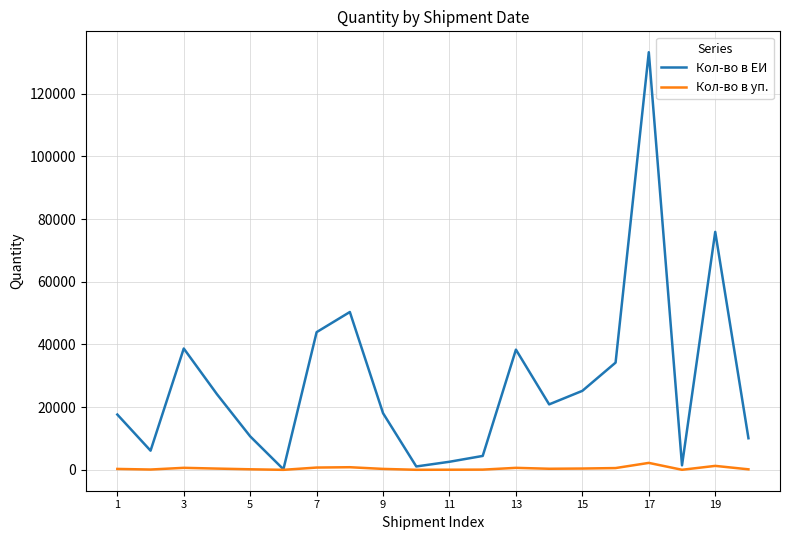

Rank the series by their maximum value, from lowest to highest.

Кол-во в уп., Кол-во в ЕИ